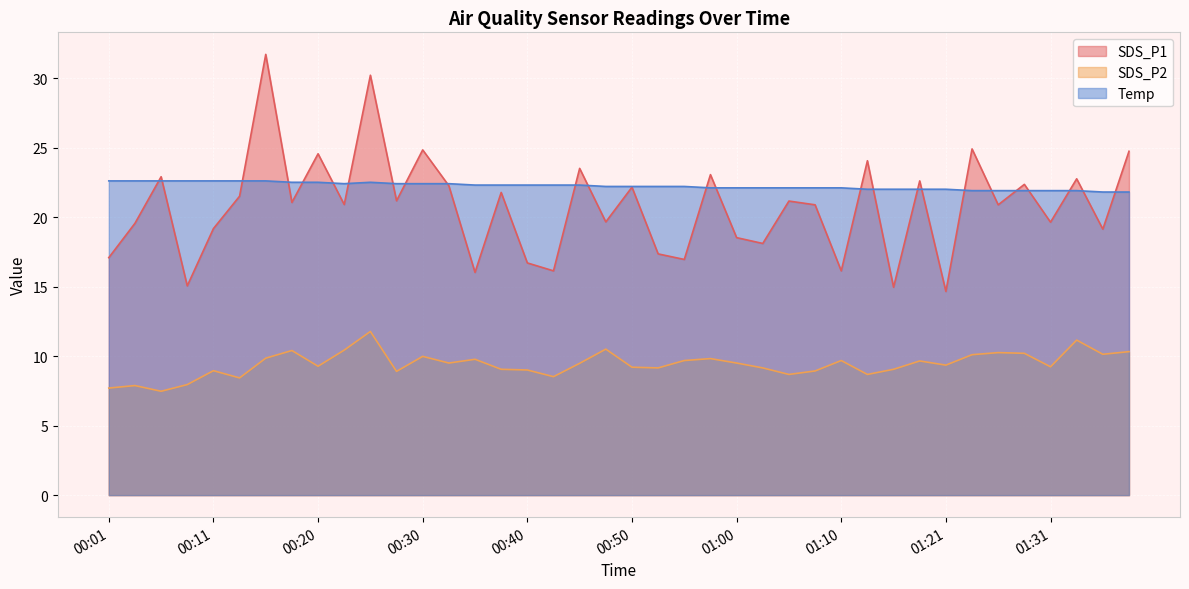

Reading left to right, what are all the values shown in this chart?

SDS_P1: 00:01=17.1	00:03=19.6	00:06=22.9	00:08=15.1	00:11=19.2	00:13=21.5	00:16=31.7	00:18=21.1	00:20=24.6	00:23=20.9	00:25=30.2	00:28=21.2	00:30=24.8	00:33=22.2	00:35=16.0	00:37=21.8	00:40=16.7	00:42=16.1	00:45=23.5	00:47=19.6	00:50=22.1	00:53=17.4	00:55=16.9	00:58=23.1	01:00=18.5	01:03=18.1	01:05=21.1	01:07=20.9	01:10=16.1	01:13=24.1	01:15=14.9	01:18=22.6	01:21=14.7	01:23=24.9	01:26=20.9	01:28=22.4	01:31=19.6	01:33=22.8	01:36=19.1	01:38=24.7
SDS_P2: 00:01=7.7	00:03=7.9	00:06=7.5	00:08=8.0	00:11=8.9	00:13=8.4	00:16=9.8	00:18=10.4	00:20=9.3	00:23=10.4	00:25=11.8	00:28=8.9	00:30=10.0	00:33=9.5	00:35=9.8	00:37=9.1	00:40=9.0	00:42=8.5	00:45=9.5	00:47=10.5	00:50=9.2	00:53=9.2	00:55=9.7	00:58=9.8	01:00=9.5	01:03=9.2	01:05=8.7	01:07=8.9	01:10=9.7	01:13=8.7	01:15=9.1	01:18=9.7	01:21=9.3	01:23=10.1	01:26=10.2	01:28=10.2	01:31=9.2	01:33=11.2	01:36=10.1	01:38=10.3
Temp: 00:01=22.6	00:03=22.6	00:06=22.6	00:08=22.6	00:11=22.6	00:13=22.6	00:16=22.6	00:18=22.5	00:20=22.5	00:23=22.4	00:25=22.5	00:28=22.4	00:30=22.4	00:33=22.4	00:35=22.3	00:37=22.3	00:40=22.3	00:42=22.3	00:45=22.3	00:47=22.2	00:50=22.2	00:53=22.2	00:55=22.2	00:58=22.1	01:00=22.1	01:03=22.1	01:05=22.1	01:07=22.1	01:10=22.1	01:13=22.0	01:15=22.0	01:18=22.0	01:21=22.0	01:23=21.9	01:26=21.9	01:28=21.9	01:31=21.9	01:33=21.9	01:36=21.8	01:38=21.8